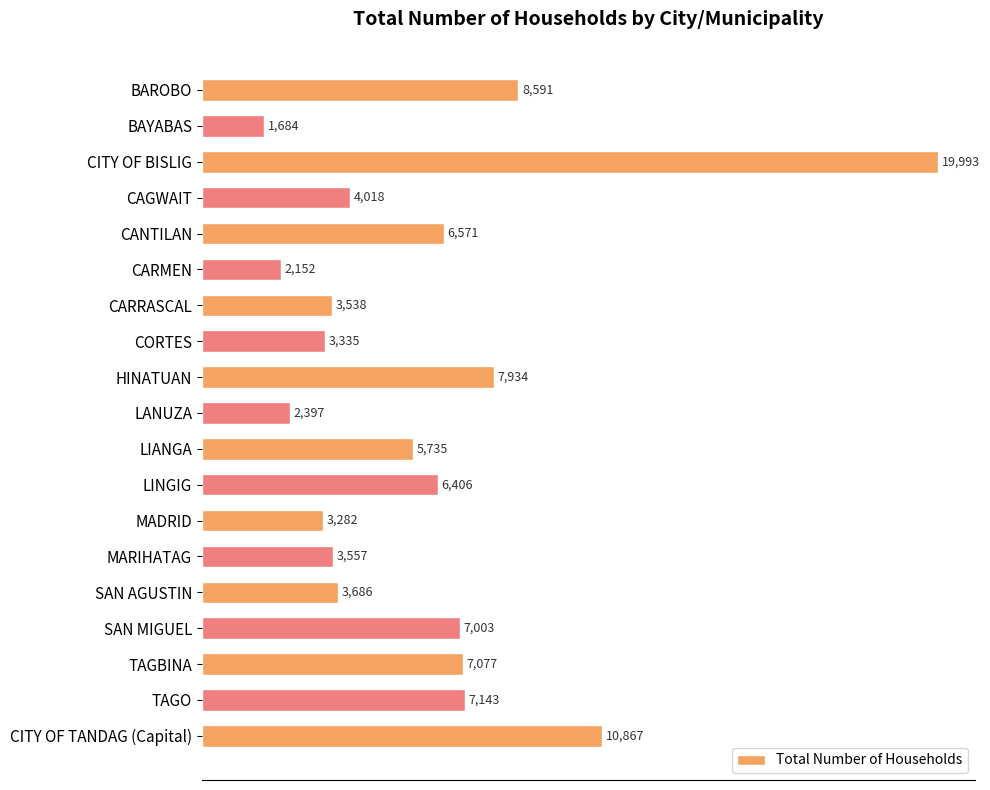

What is the label of the 10th bar from the bottom?

LANUZA